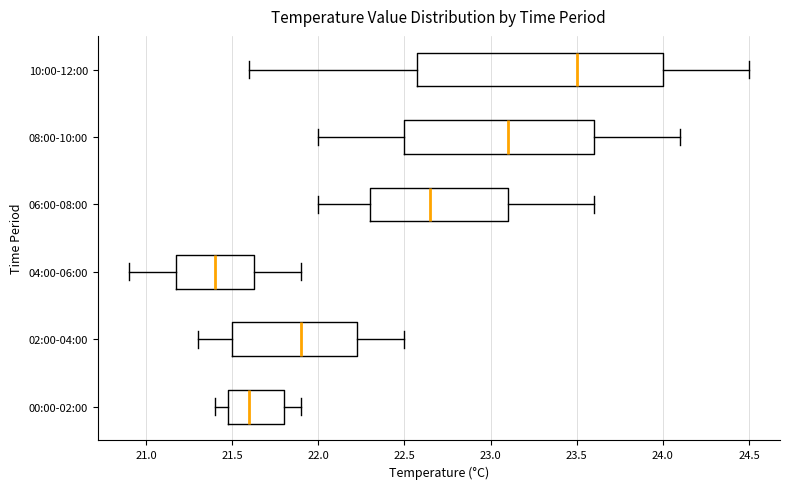

Where does the left whisker of the box for 04:00-06:00 end on the x-axis? The values are not printed on the chart, so give them approximately, as read against the axis.

20.90